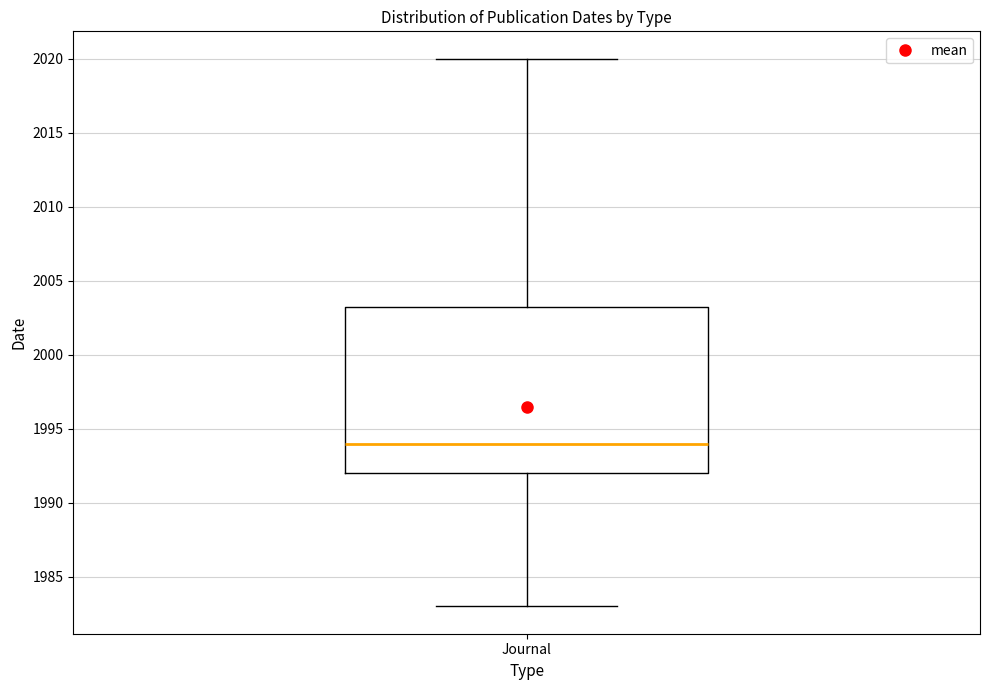

Read this box plot against the y-axis: the position of the median line, the range covered by the box, and the ends of both whiskers. The values are not printed on the chart, so give them approximately, as read against the axis.

median 1994.0, box 1992.0 to 2003.5, whiskers 1983.0 to 2020.0